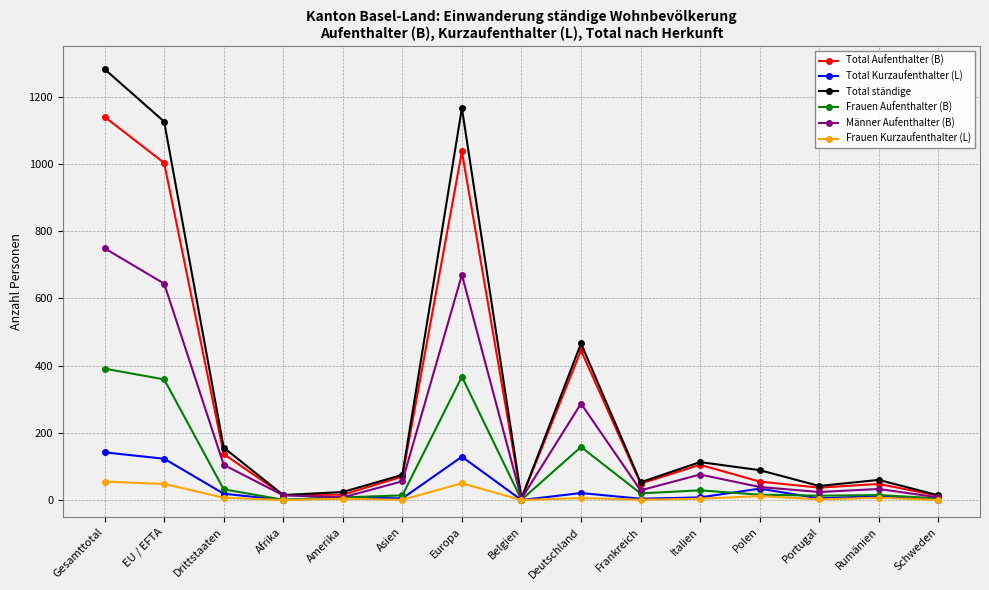

At how many categories does at least one series exceed 881?

3